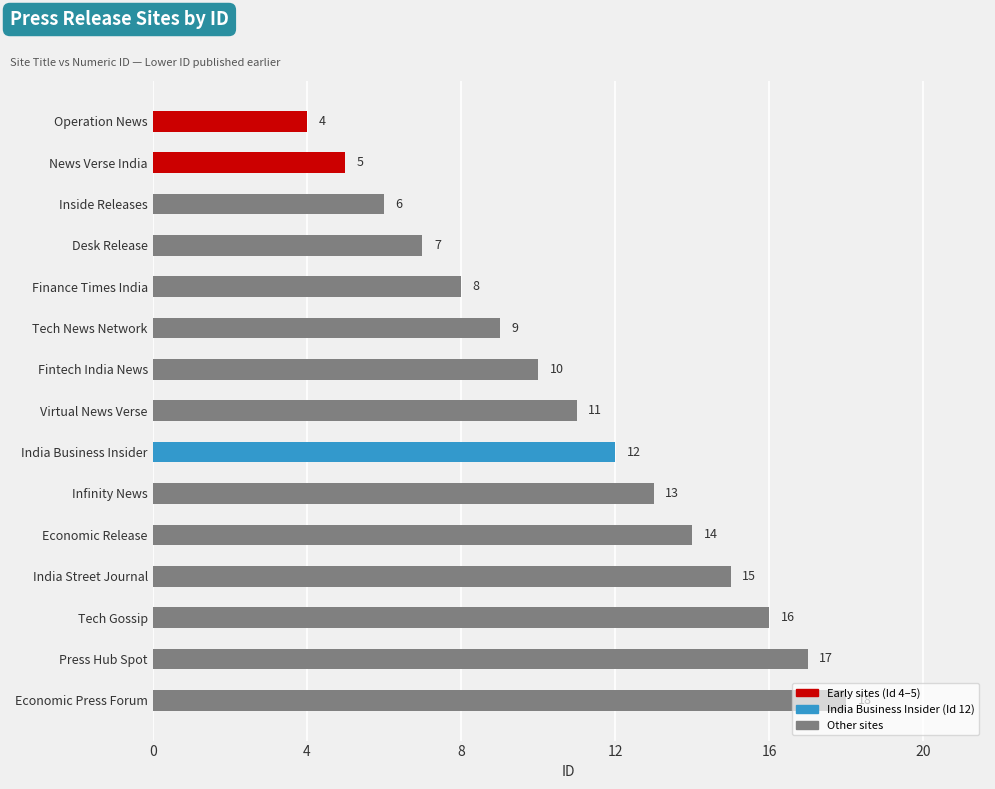

The chart shows a value of 7 at Operation News. True or false?

False